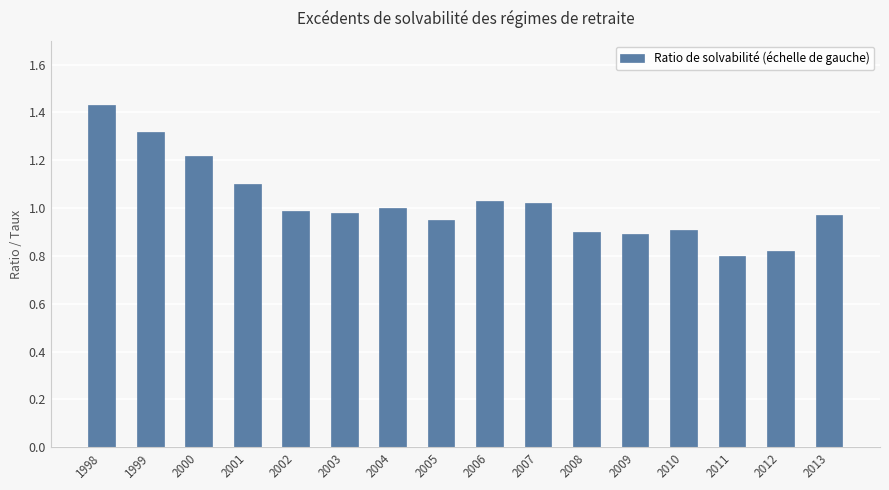

Which label corresponds to the largest value in the chart?

1998